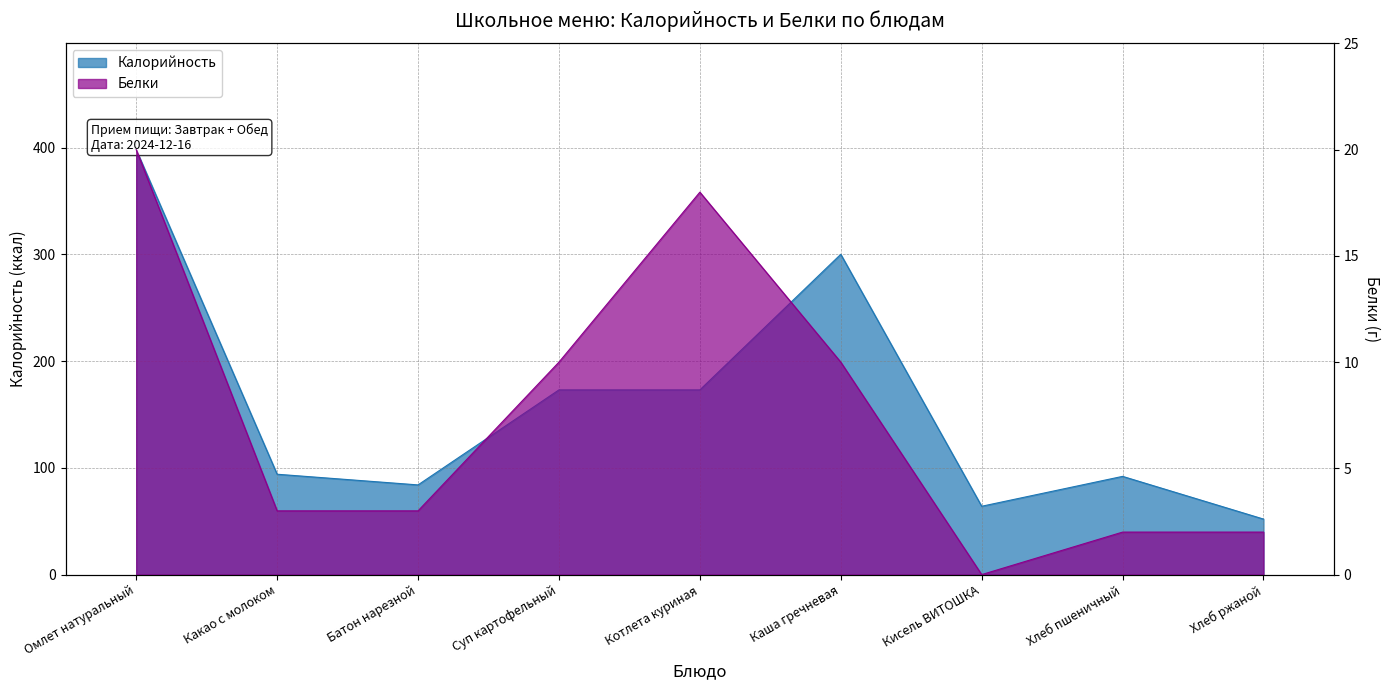

Which has a higher value, Какао с молоком or Хлеб пшеничный?

Какао с молоком